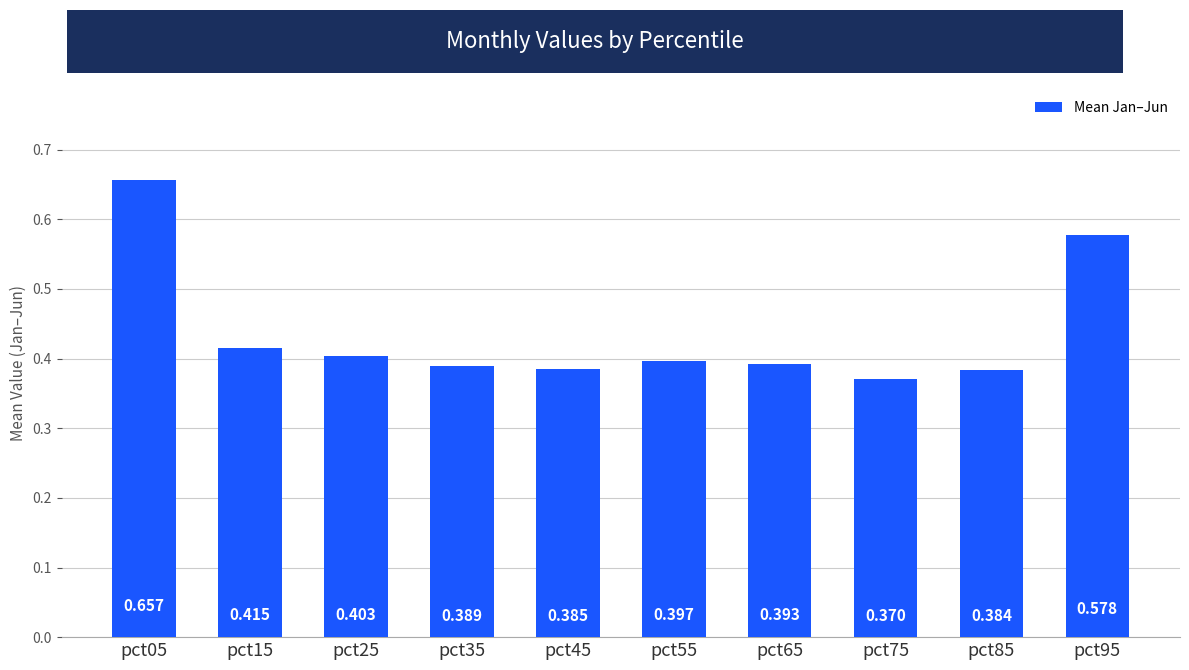

What is the value of the 1st bar from the left?

0.7